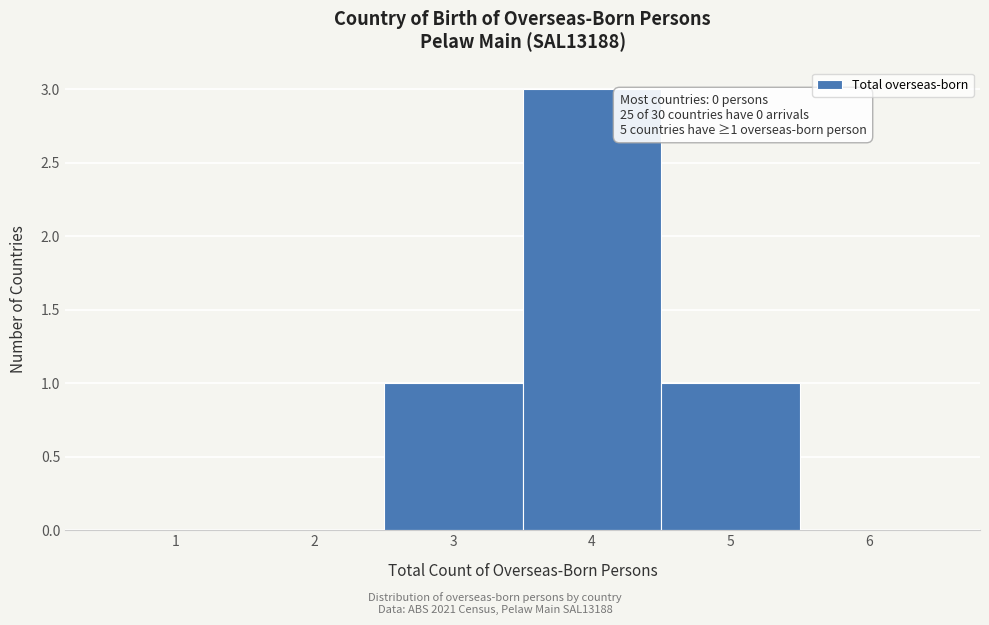

Over which range of the x-axis is the bar tallest?

3.5 to 4.5